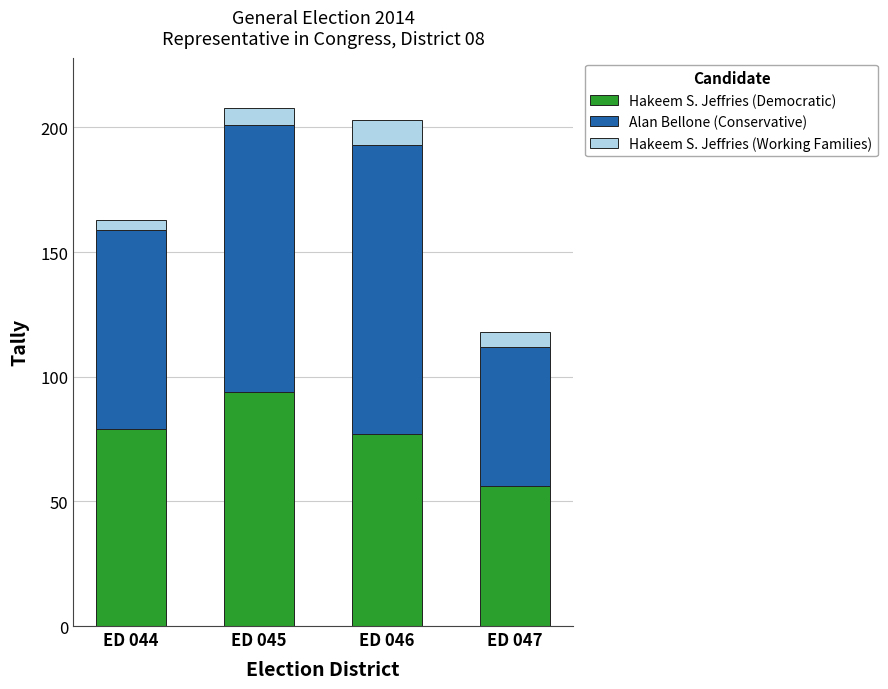

What is the total value across all series at ED 047?

118